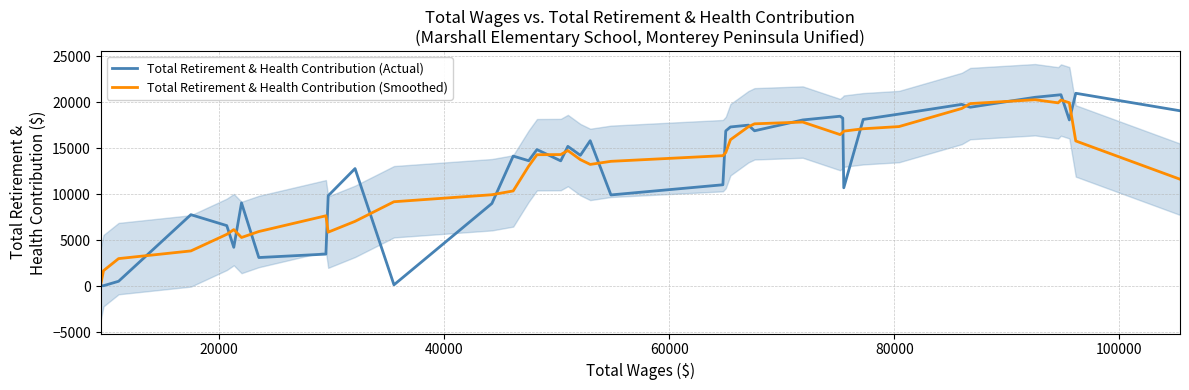

What are all the series names shown in the legend?

Total Retirement & Health Contribution (Actual), Total Retirement & Health Contribution (Smoothed)